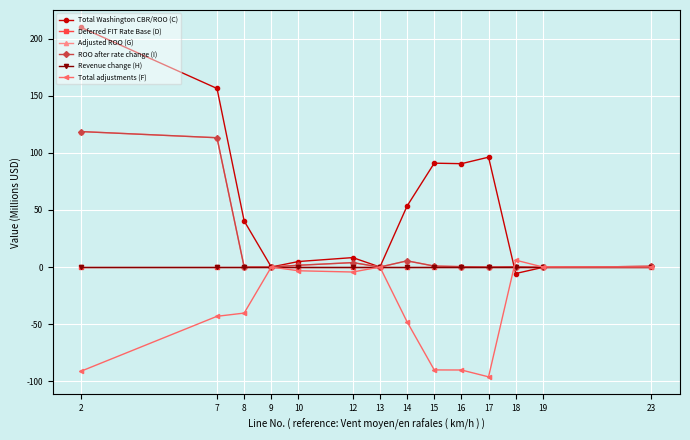

Does the chart have visible grid lines?

Yes